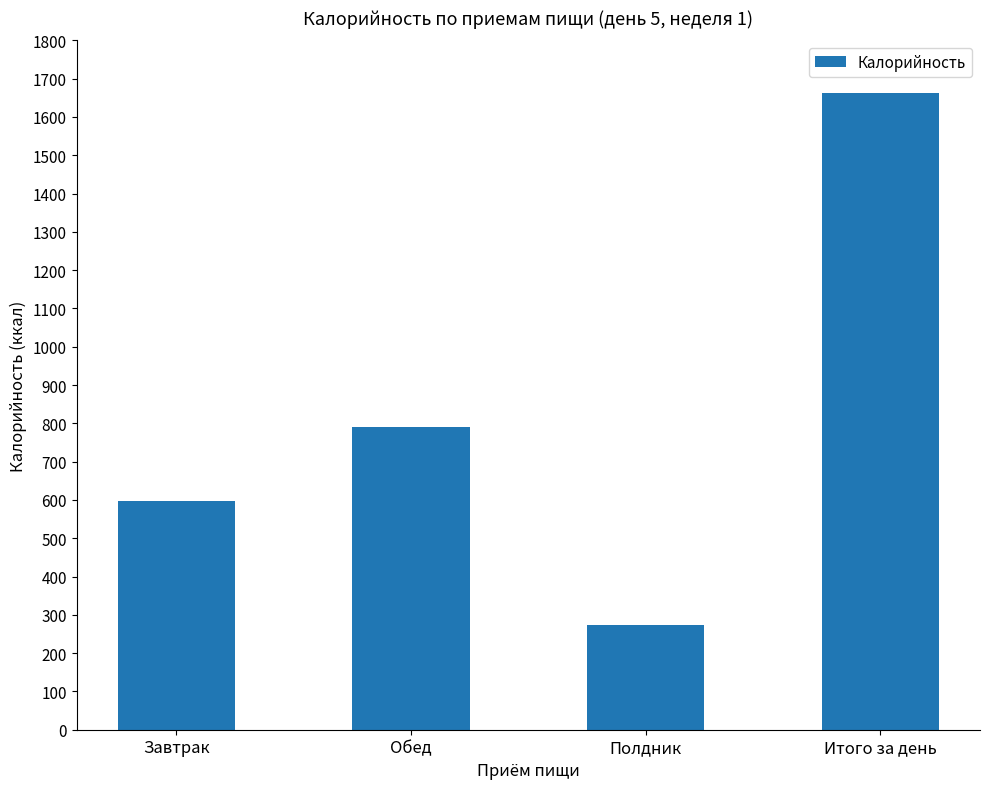

What position from the right is Итого за день?

1